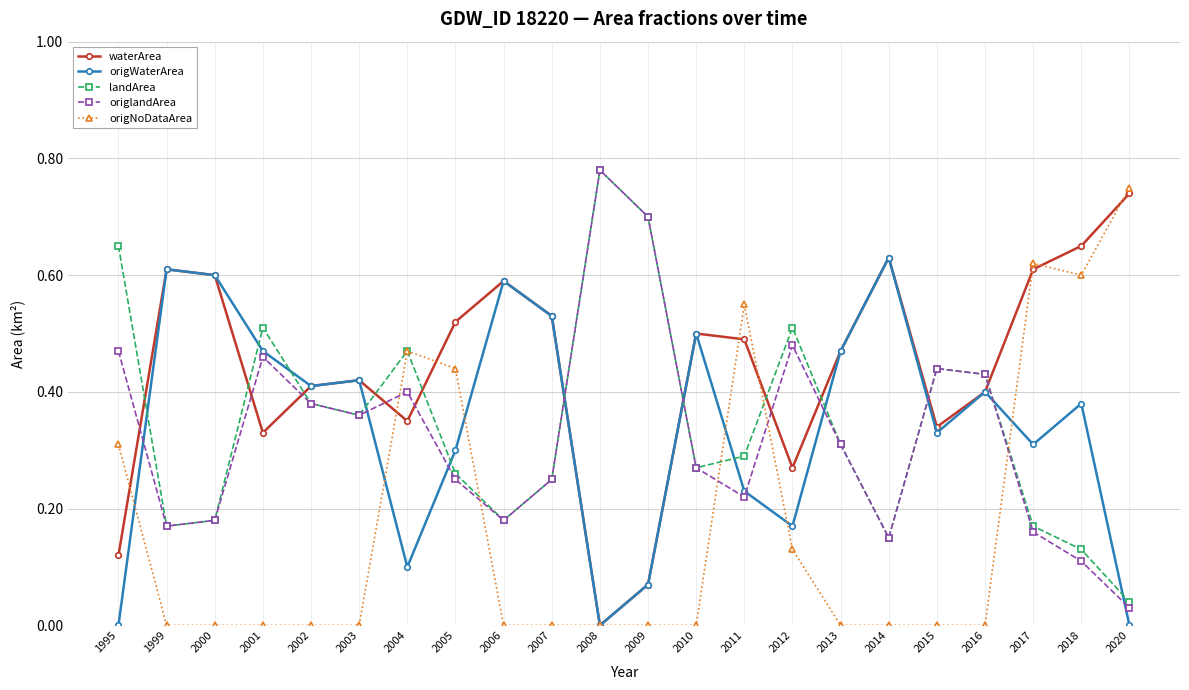

Is it true that origlandArea equals 0.1 at 2006?

False